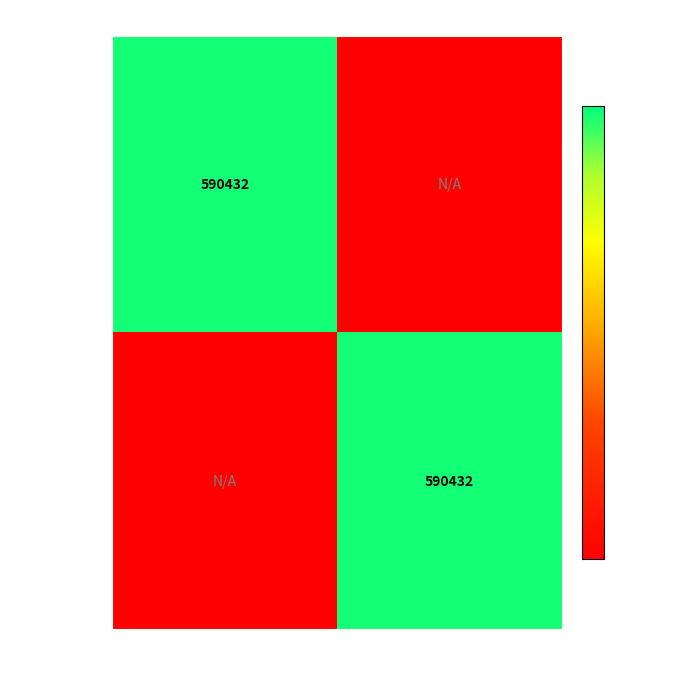

Is it true that RCC2953 equals 590432 at Ki?

True